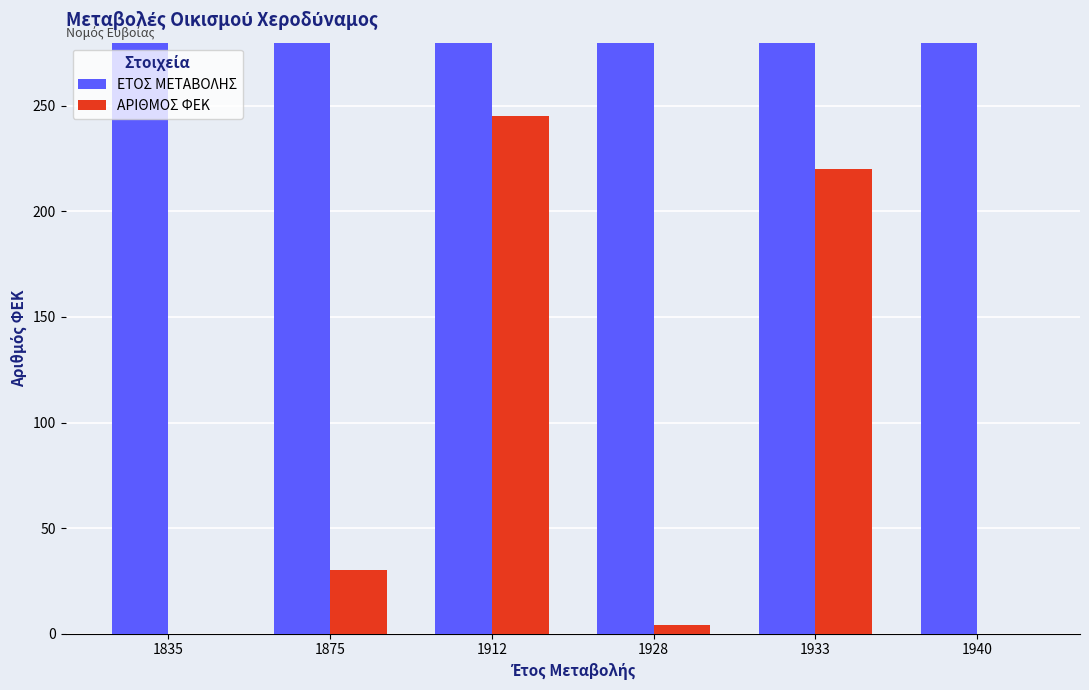

Does the chart contain stacked bars?

No